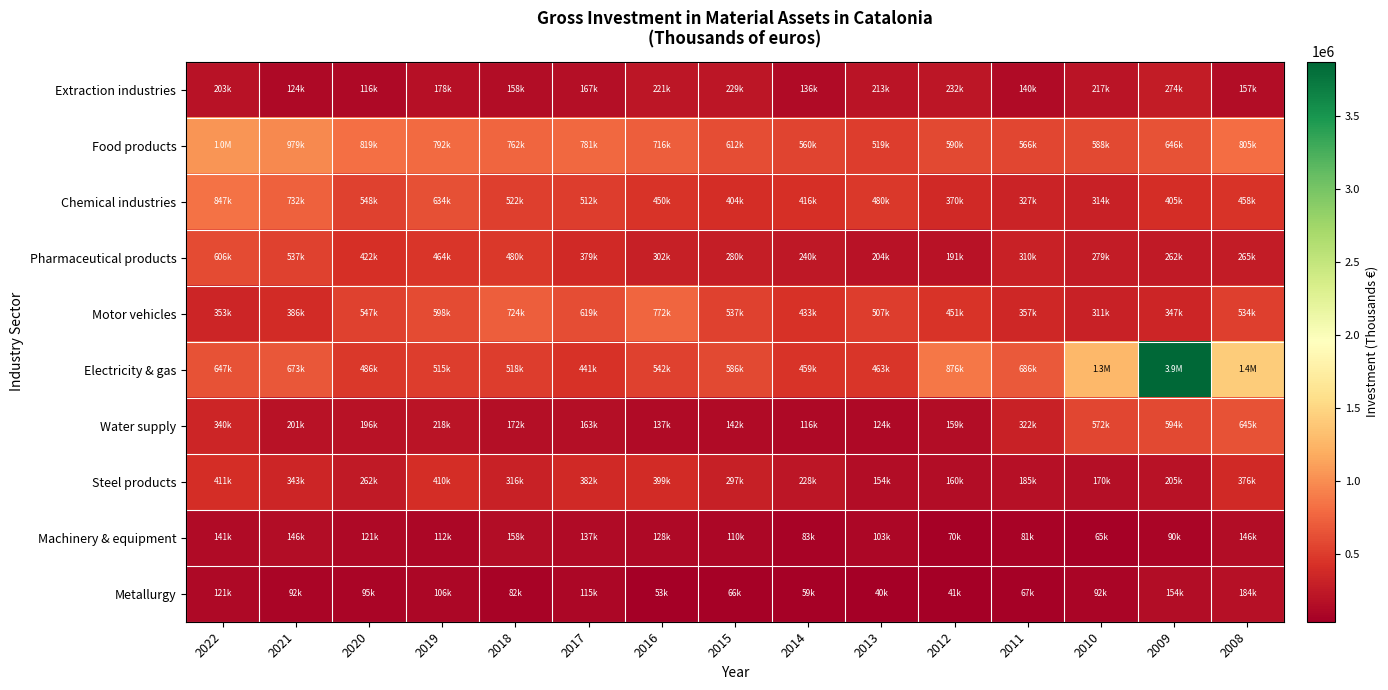

How many series are shown in this chart?

10